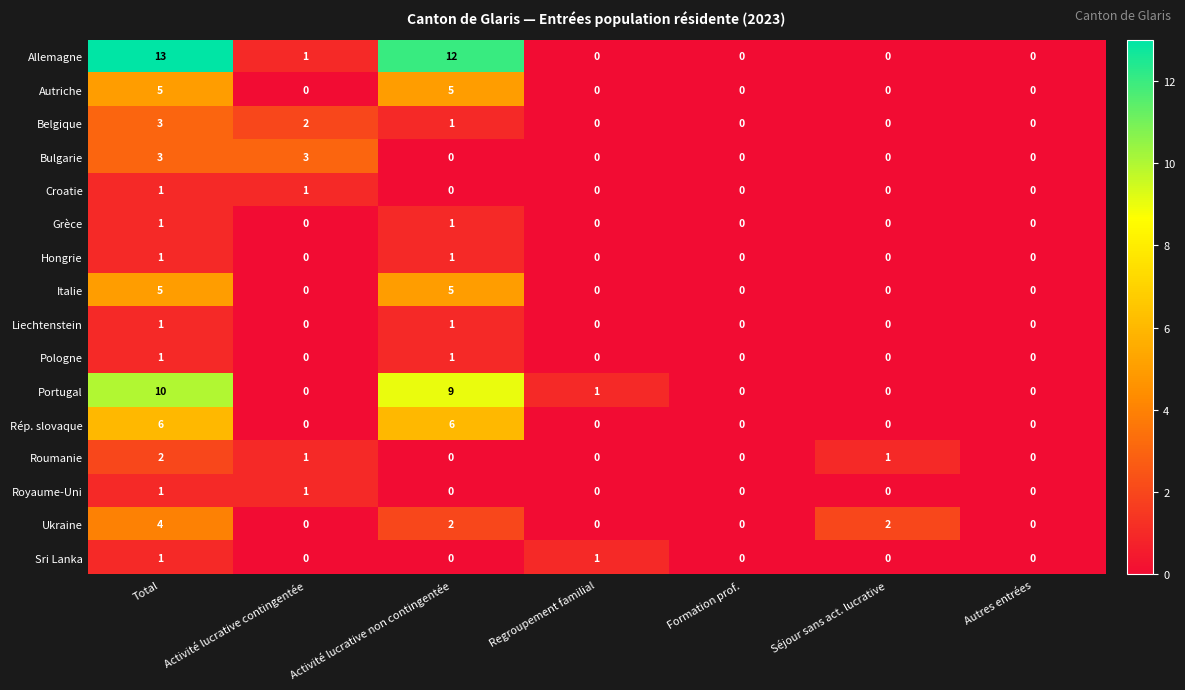

Count the Hongrie values in the range 0 to 1.

7